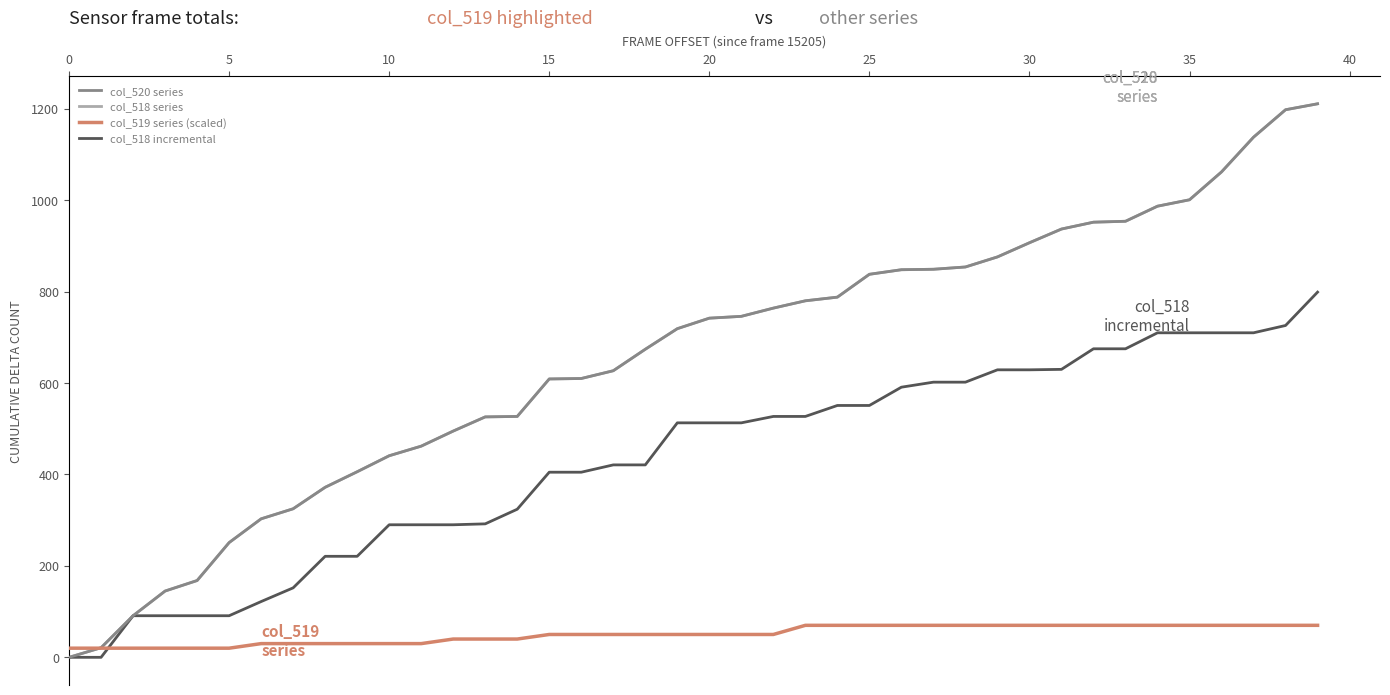

Does the chart have visible grid lines?

No